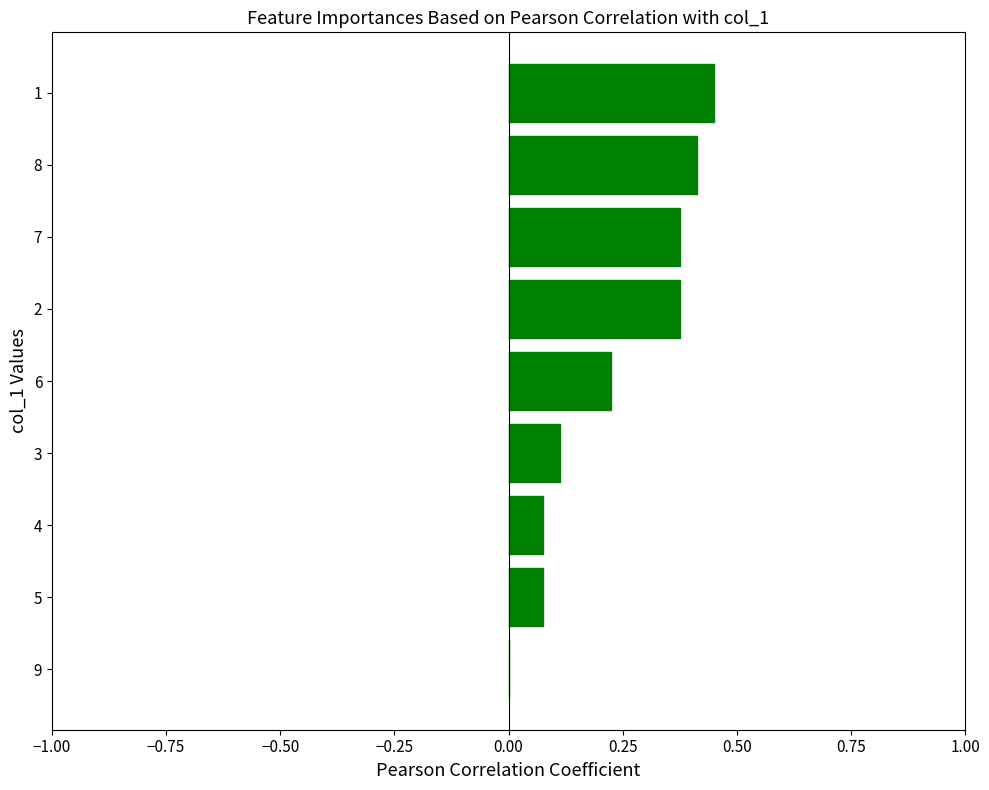

What is the sum of all values?

2.1